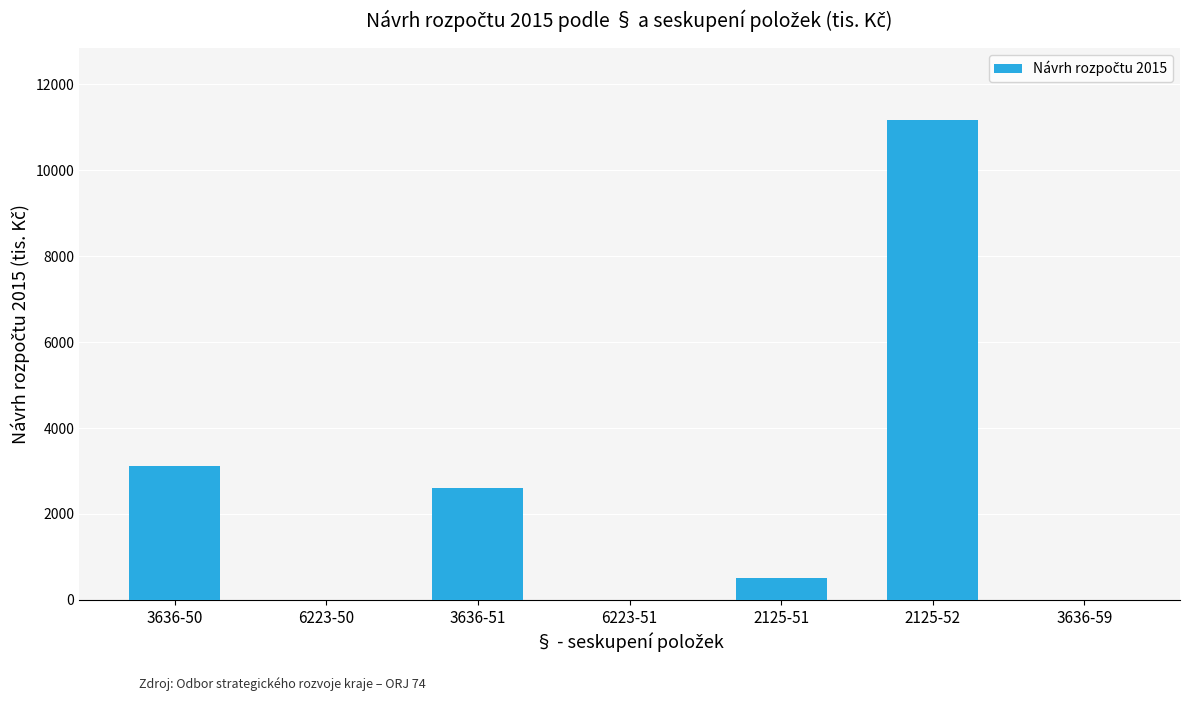

What is the approximate value at 3636-50, to the nearest 100?

3100